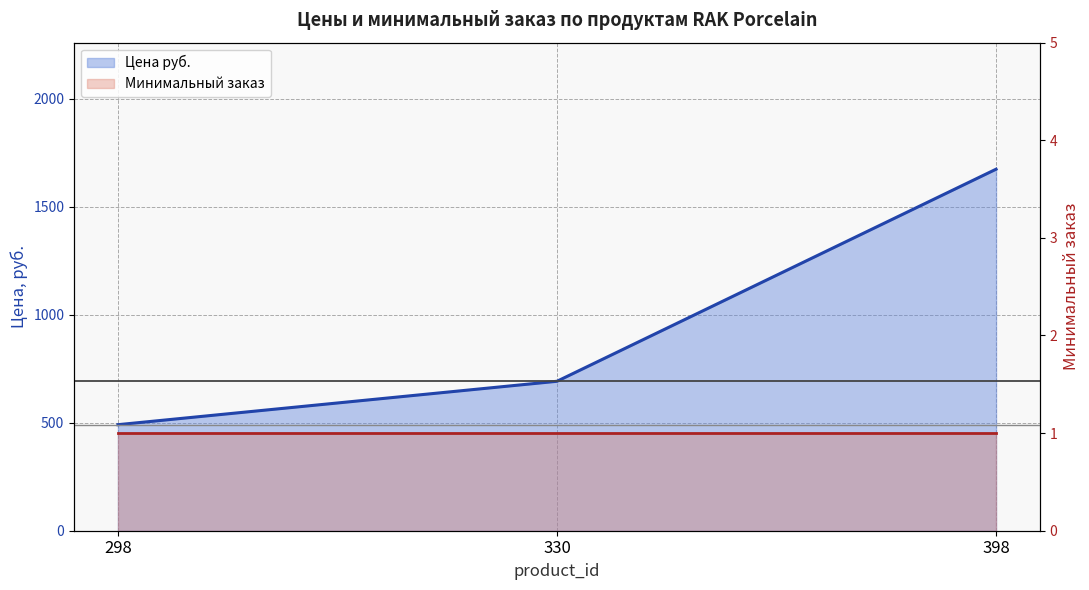

Which has a higher value, 298 or 398?

398